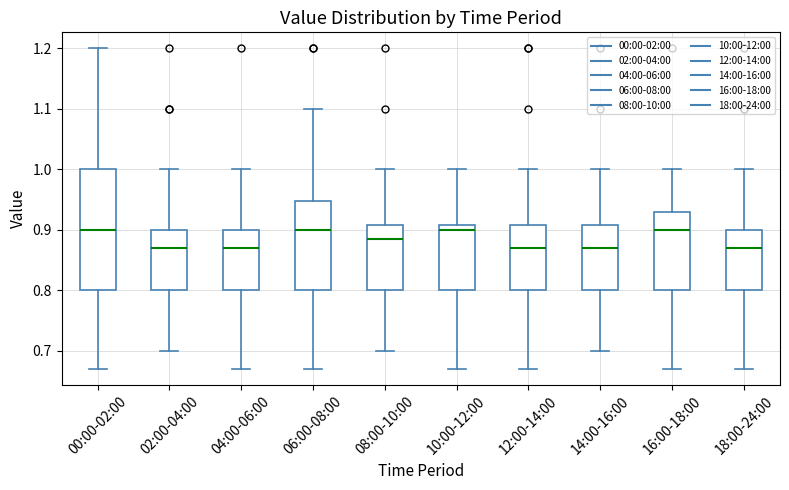

Reading left to right, transcribe this box plot: for each box, give where its median line is, the range the box spans, and where its two whiskers end, as read against the y-axis. The values are not printed on the chart, so give them approximately, as read against the axis.

00:00-02:00: median 0.90, box 0.80 to 1.00, whiskers 0.67 to 1.20
02:00-04:00: median 0.87, box 0.80 to 0.90, whiskers 0.70 to 1.00
04:00-06:00: median 0.87, box 0.80 to 0.90, whiskers 0.67 to 1.00
06:00-08:00: median 0.90, box 0.80 to 0.95, whiskers 0.67 to 1.10
08:00-10:00: median 0.89, box 0.80 to 0.91, whiskers 0.70 to 1.00
10:00-12:00: median 0.90, box 0.80 to 0.91, whiskers 0.67 to 1.00
12:00-14:00: median 0.87, box 0.80 to 0.91, whiskers 0.67 to 1.00
14:00-16:00: median 0.87, box 0.80 to 0.91, whiskers 0.70 to 1.00
16:00-18:00: median 0.90, box 0.80 to 0.93, whiskers 0.67 to 1.00
18:00-24:00: median 0.87, box 0.80 to 0.90, whiskers 0.67 to 1.00